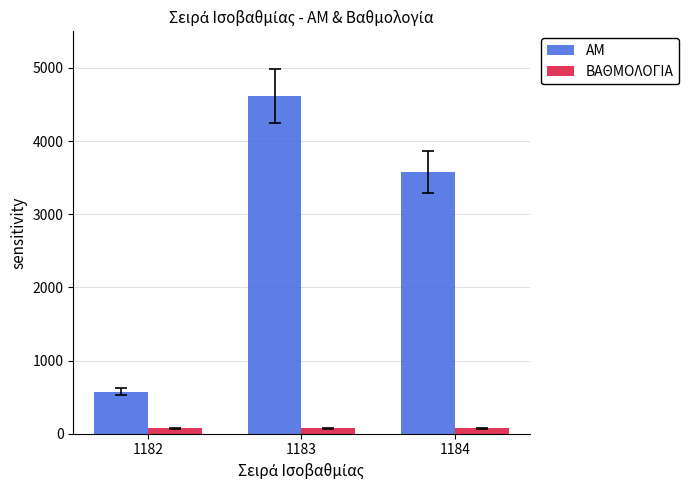

At how many categories does at least one series exceed 2928?

2